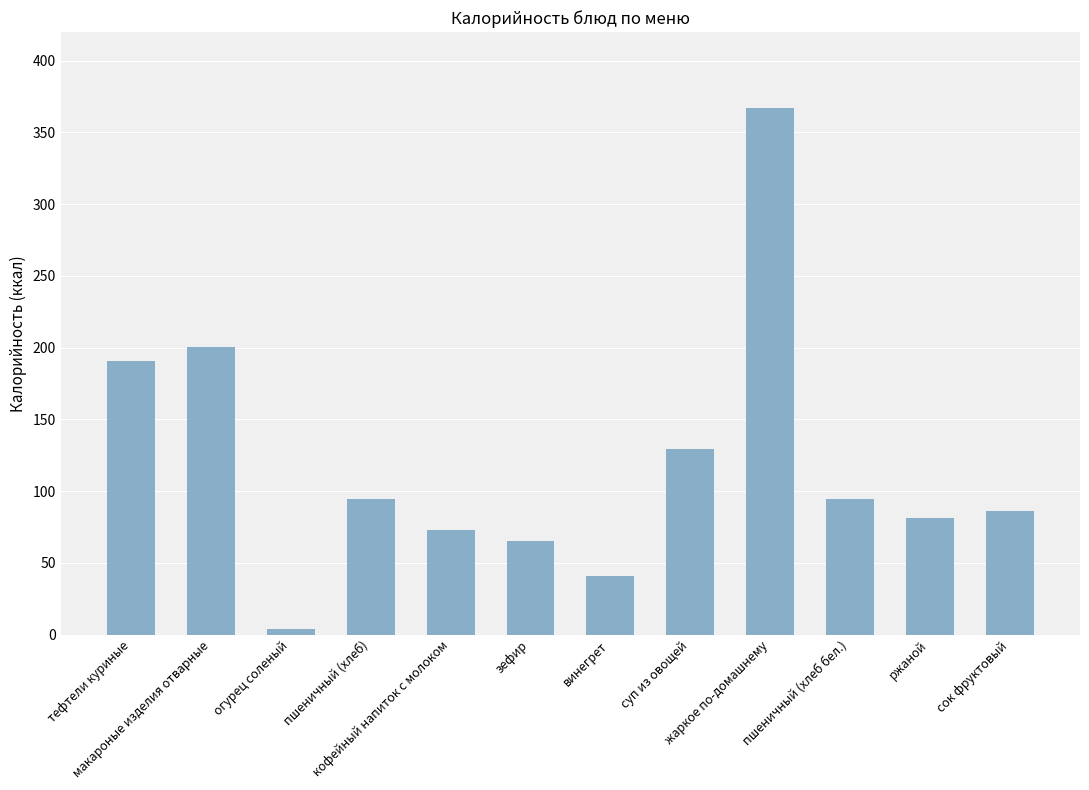

What is the sum of all values?

1426.6